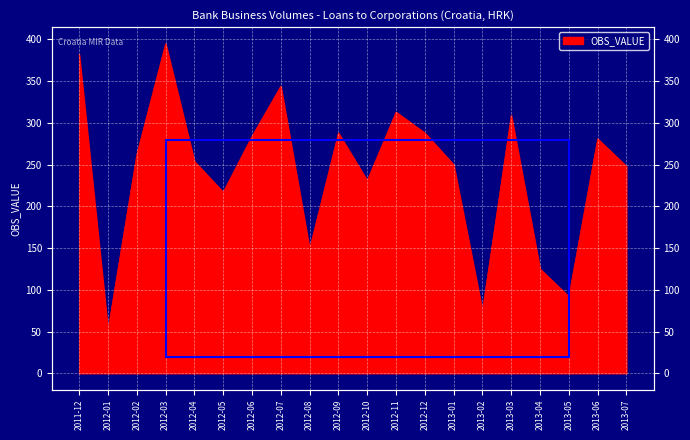

Where does the data first go above 262?

2011-12